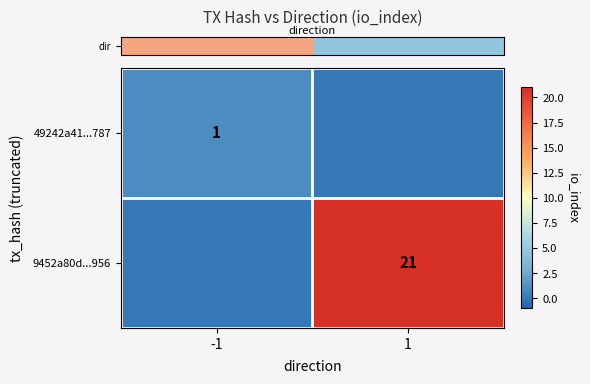

What is the difference between the highest and lowest values at -1?

1